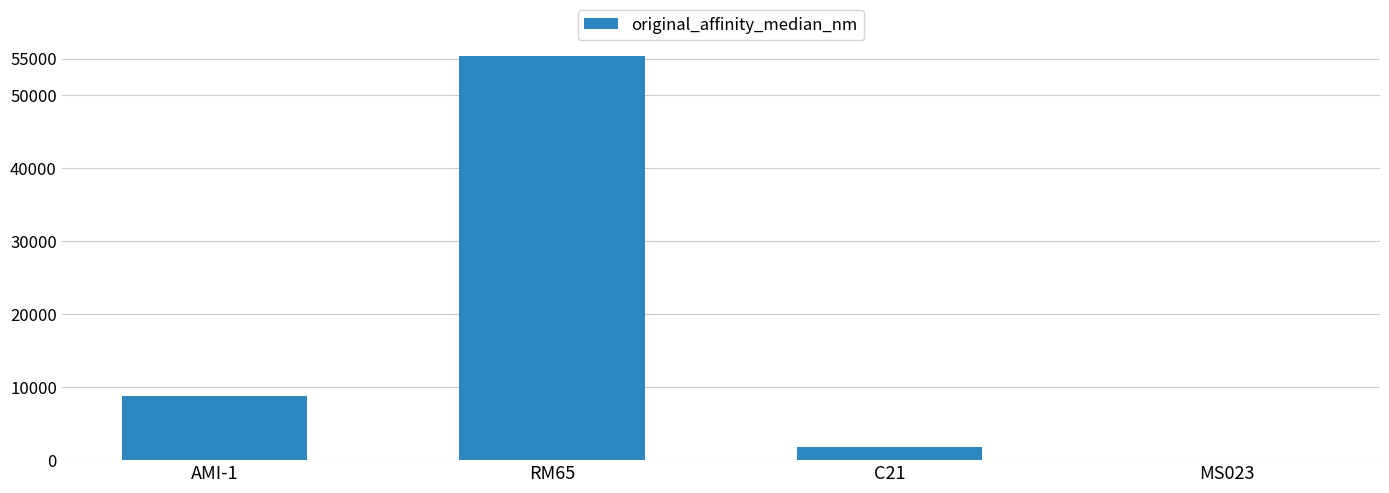

What is the sum of the values at RM65 and MS023?

55411